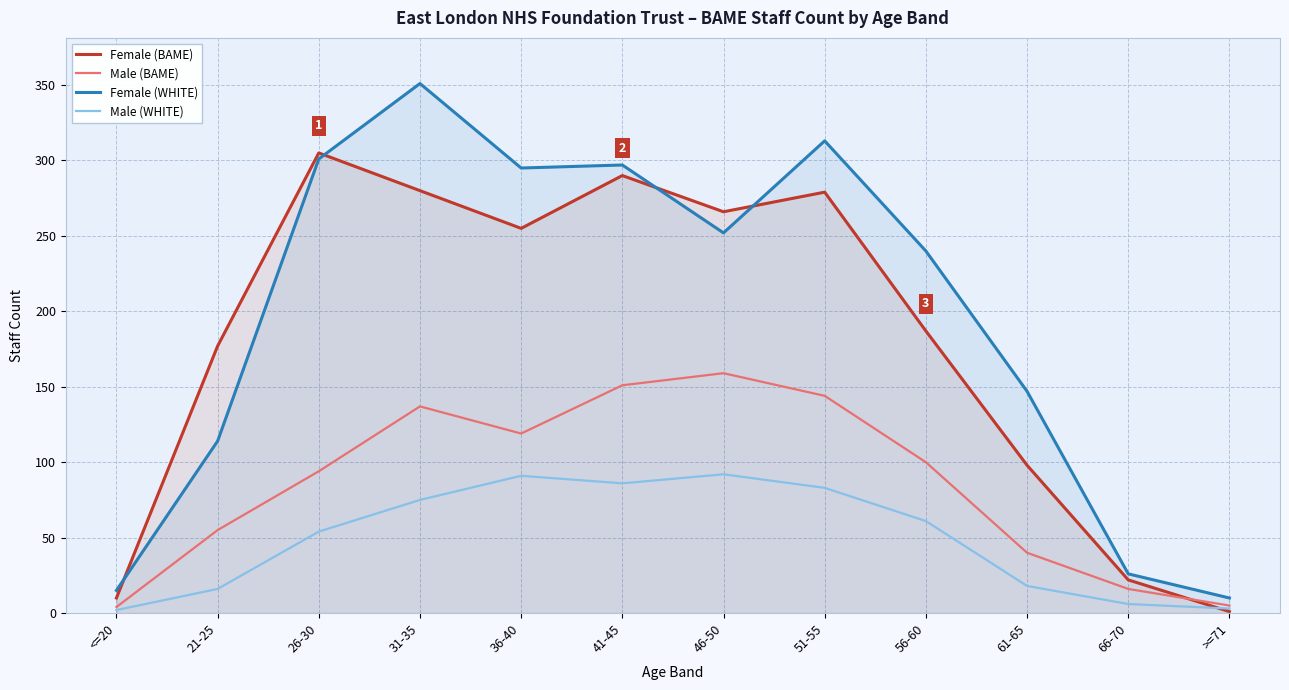

Where does the Male (BAME) series first go above 100?

31-35